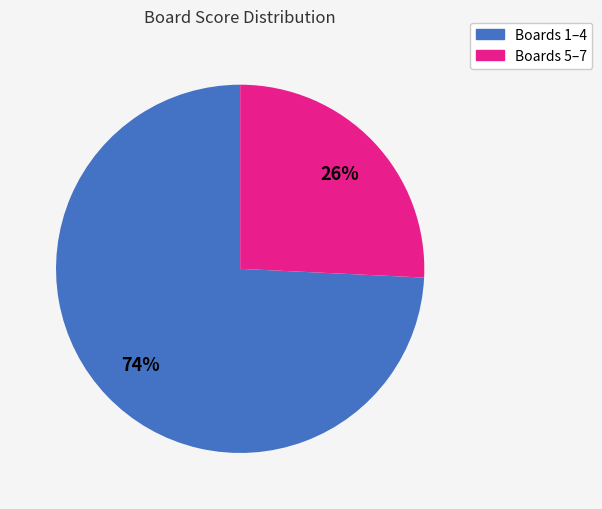

Does any single category account for the majority?

Yes